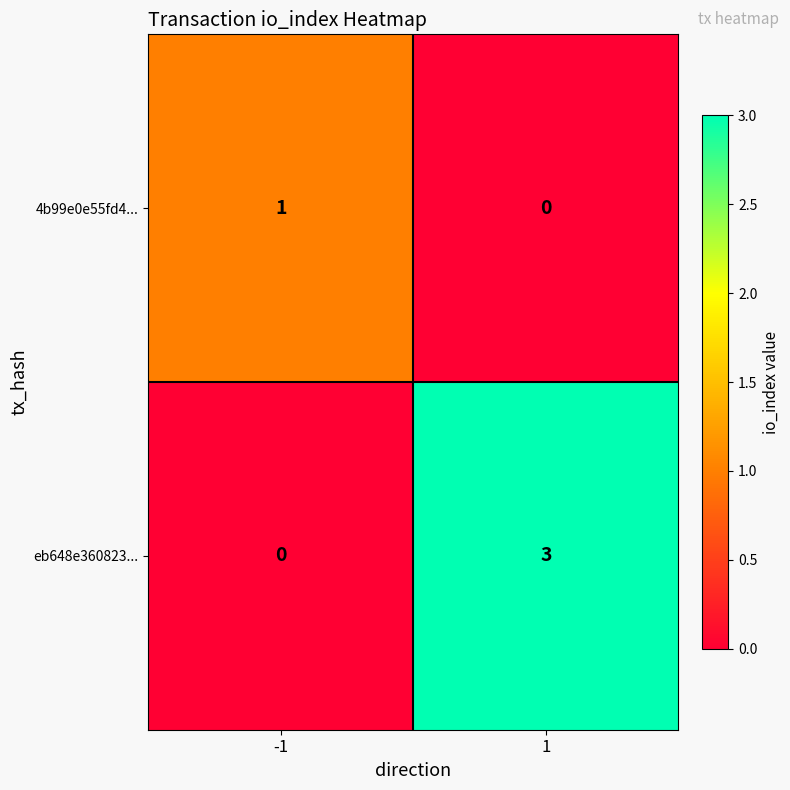

What is the difference between the eb648e360823... values at -1 and 1?

3